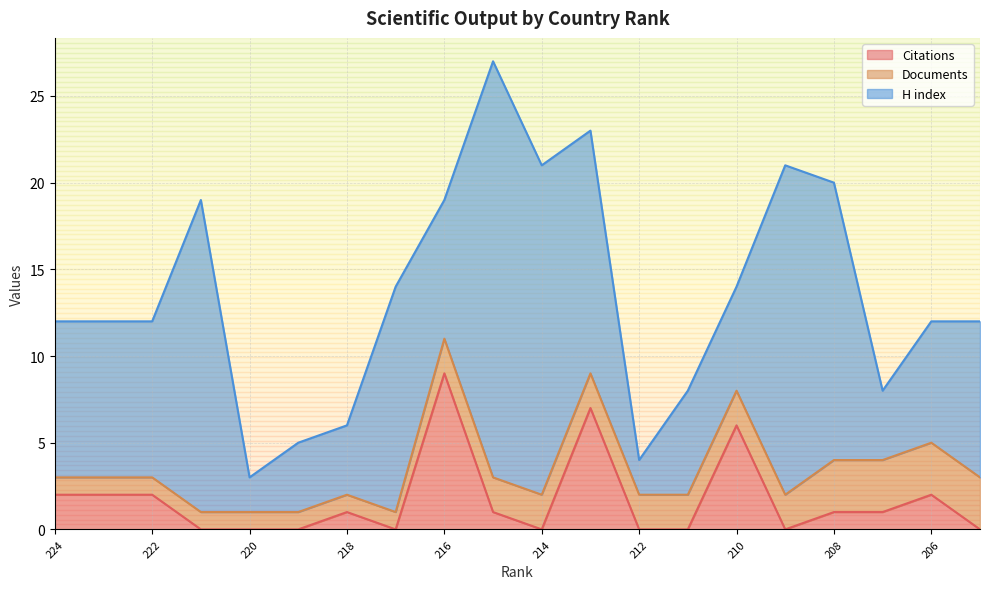

Which series has the largest total across all categories?

H index